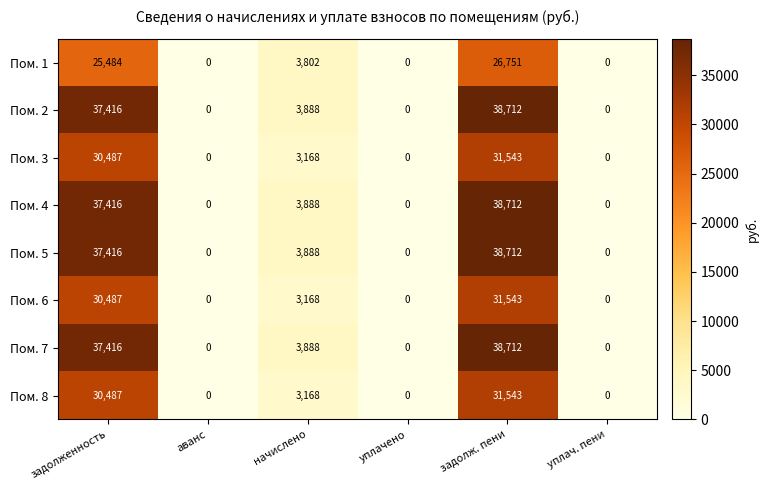

What is the total value across all series at начислено?

28858